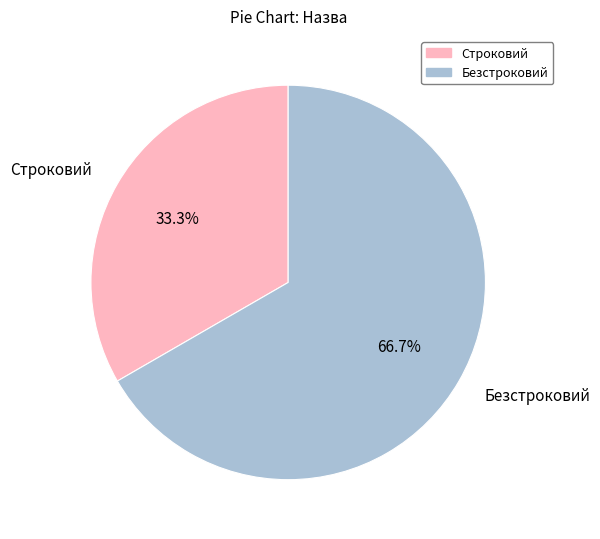

What is the largest slice in the pie chart?

Безстроковий